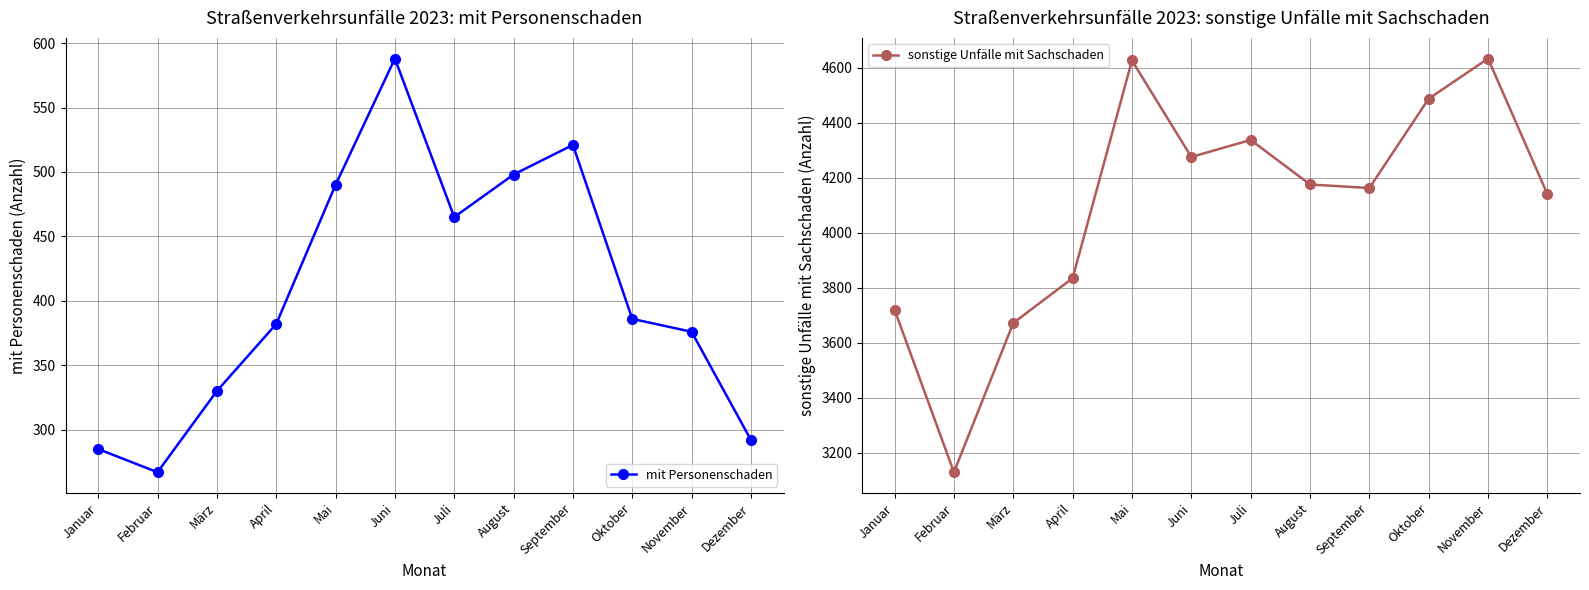

The value of sonstige Unfälle mit Sachschaden at Juni is 4276. True or false?

True